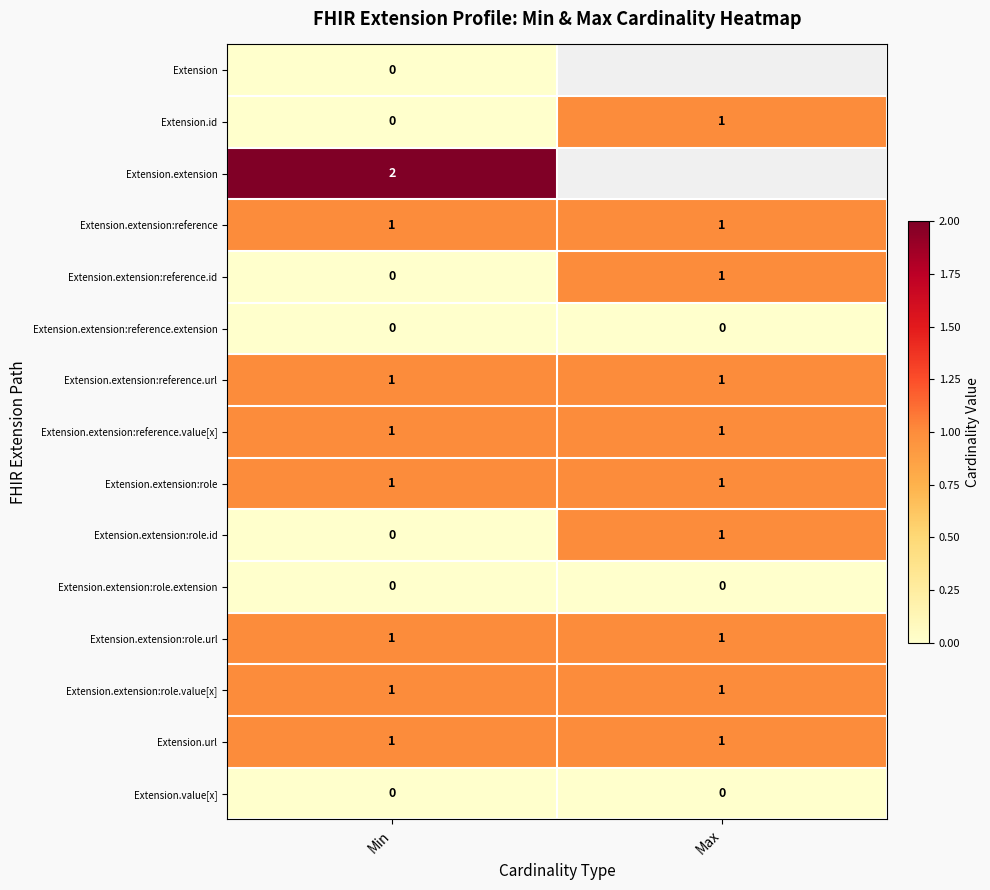

How many categories are shown in the chart?

2